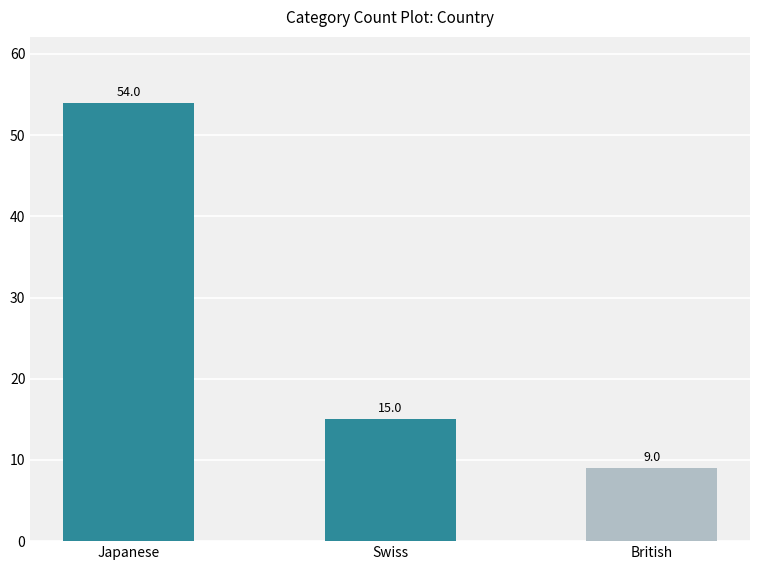

What is the average value?

26